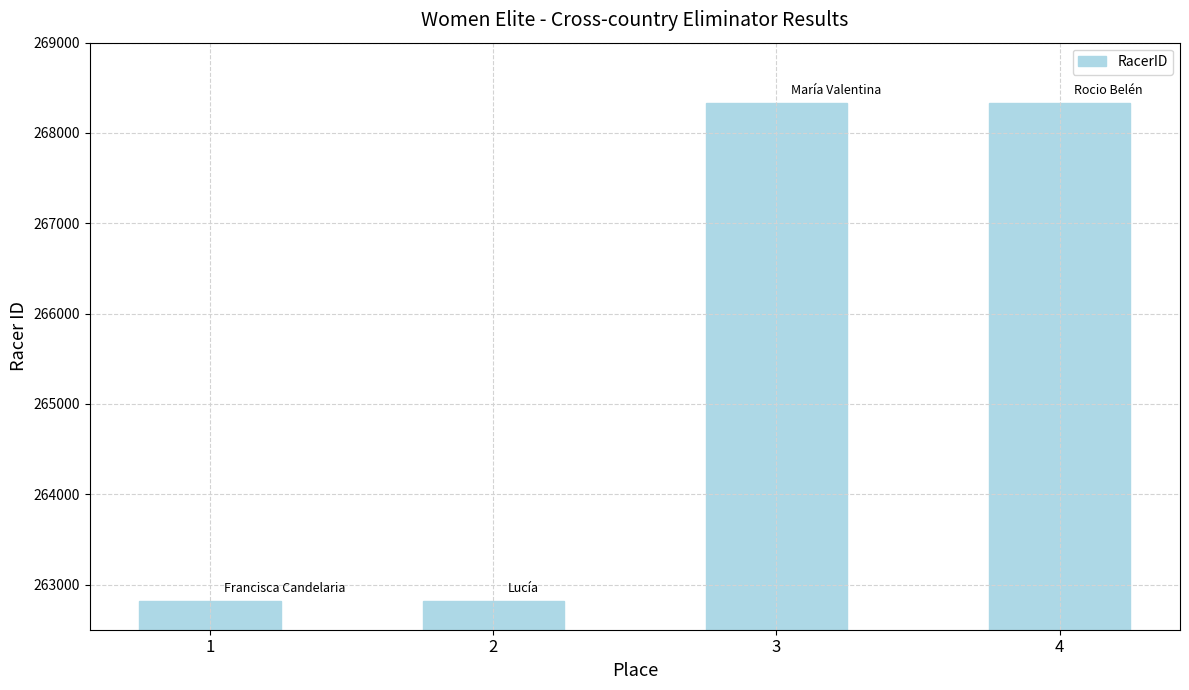

What is the minimum value shown in the chart?

262814